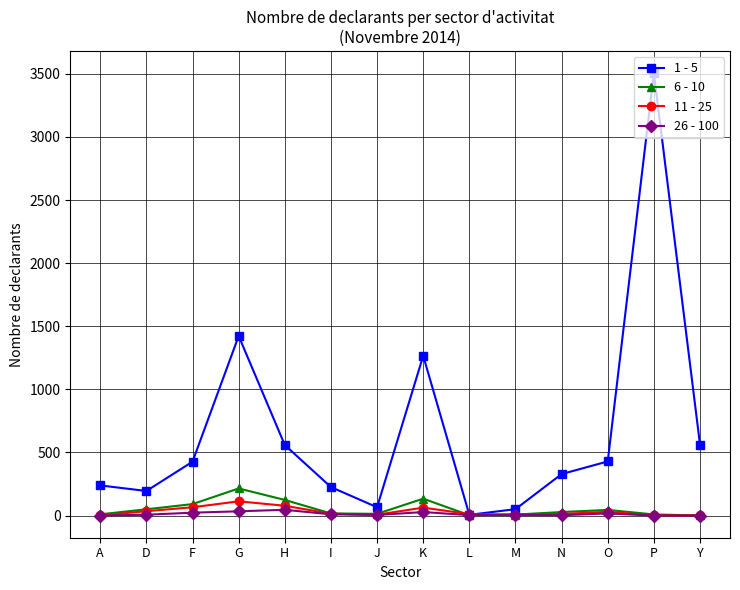

What is the total value across all series at G?

1785